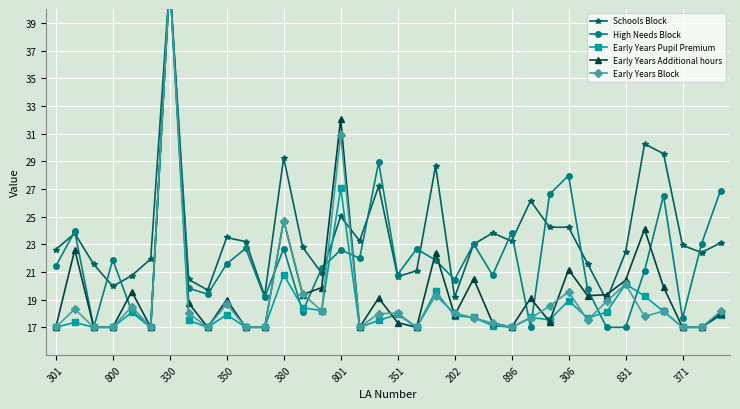

Reading right to left, transcribe all the data shown in this chart.

Schools Block: 23.1	22.4	22.9	29.5	30.2	22.4	19.0	21.6	24.2	24.2	26.1	23.2	23.8	23.0	19.2	28.7	21.1	20.7	27.2	23.2	25.0	20.9	22.8	29.3	19.3	23.2	23.5	19.7	20.5	42.0	21.9	20.7	20.0	21.5	23.8	22.6
High Needs Block: 26.9	23.0	17.7	26.5	21.1	17.0	17.0	19.8	28.0	26.6	17.0	23.8	20.8	23.0	20.5	21.9	22.7	20.8	28.9	22.0	22.6	21.3	18.1	22.7	19.2	22.7	21.6	19.4	19.8	42.0	17.0	18.2	21.9	17.0	23.9	21.4
Early Years Pupil Premium: 17.9	17.0	17.0	18.1	19.3	20.1	18.1	17.7	18.9	17.5	17.7	17.0	17.1	17.7	17.8	19.6	17.0	17.9	17.5	17.0	27.1	18.2	18.4	20.8	17.0	17.0	17.9	17.0	17.5	42.0	17.0	18.1	17.0	17.0	17.4	17.0
Early Years Additional hours: 18.0	17.0	17.0	19.9	24.1	20.4	19.4	19.3	21.2	17.4	19.1	17.0	17.3	20.5	17.9	22.4	17.0	17.3	19.1	17.0	32.0	19.9	19.4	24.7	17.0	17.0	19.0	17.0	18.8	42.0	17.0	19.6	17.0	17.0	22.6	17.0
Early Years Block: 18.1	17.0	17.0	18.2	17.8	20.1	18.9	17.5	19.6	18.5	17.7	17.0	17.3	17.7	18.0	19.3	17.0	18.0	18.0	17.0	30.9	18.2	19.4	24.7	17.0	17.0	18.7	17.0	18.0	42.0	17.0	18.5	17.0	17.0	18.3	17.0